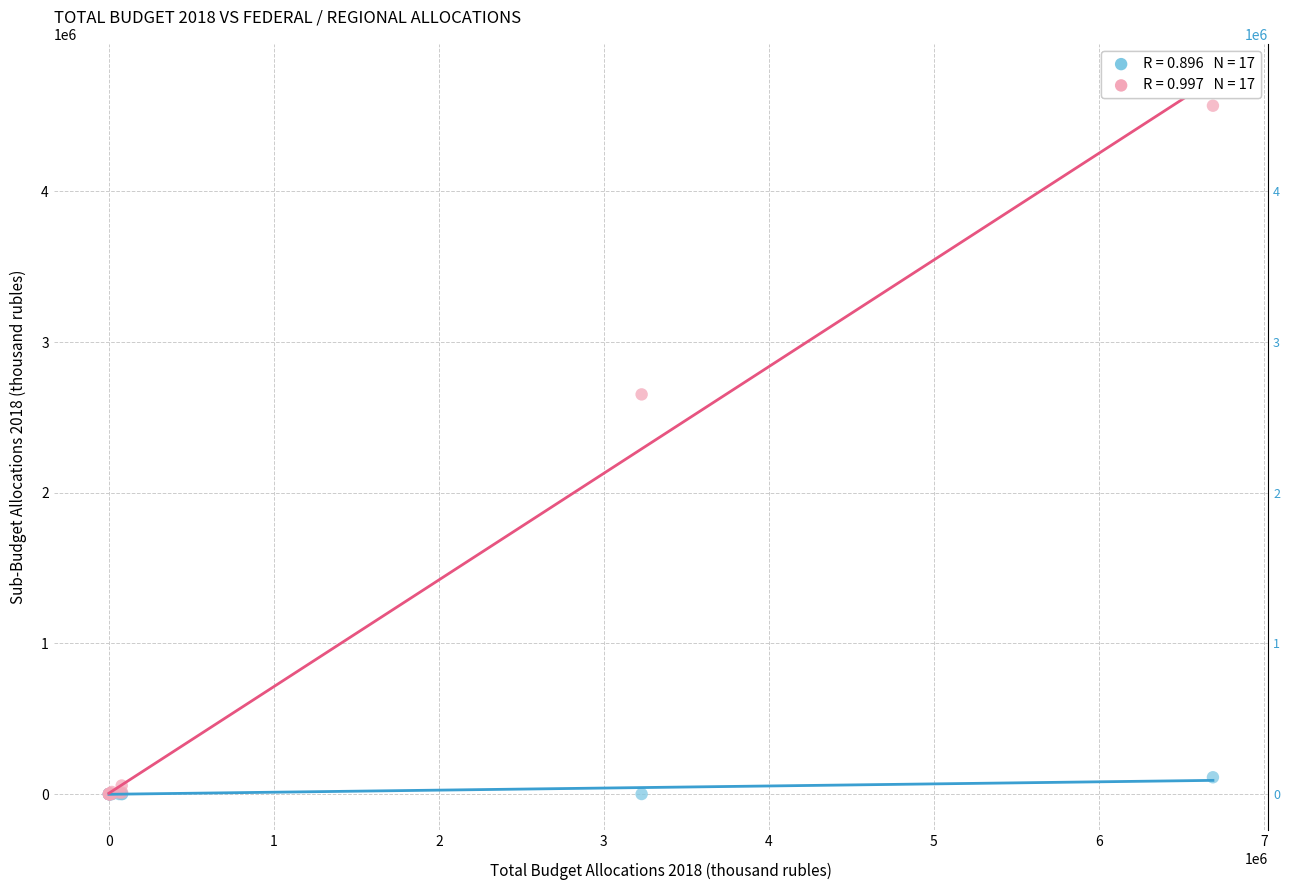

Across all series, what Y value is closest to 2284190?

2652319.7